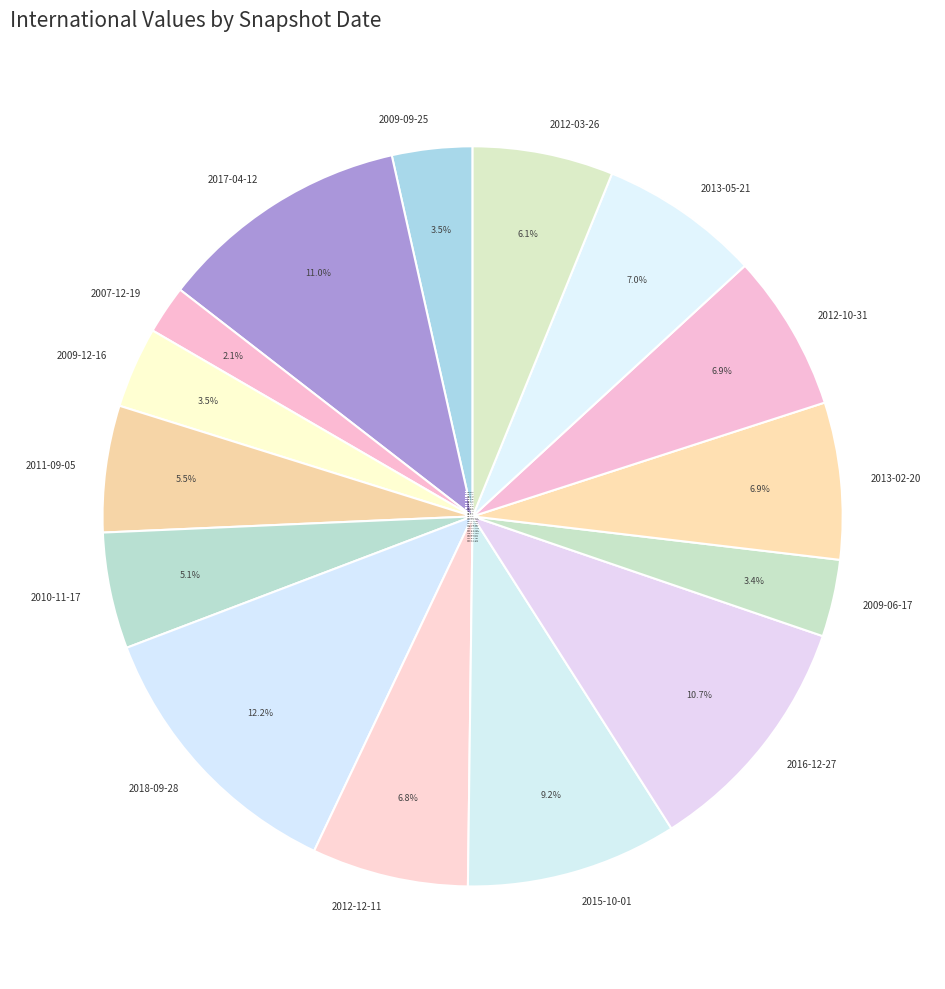

What is the ratio of the value at 2017-04-12 to the value at 2009-09-25?

3.1